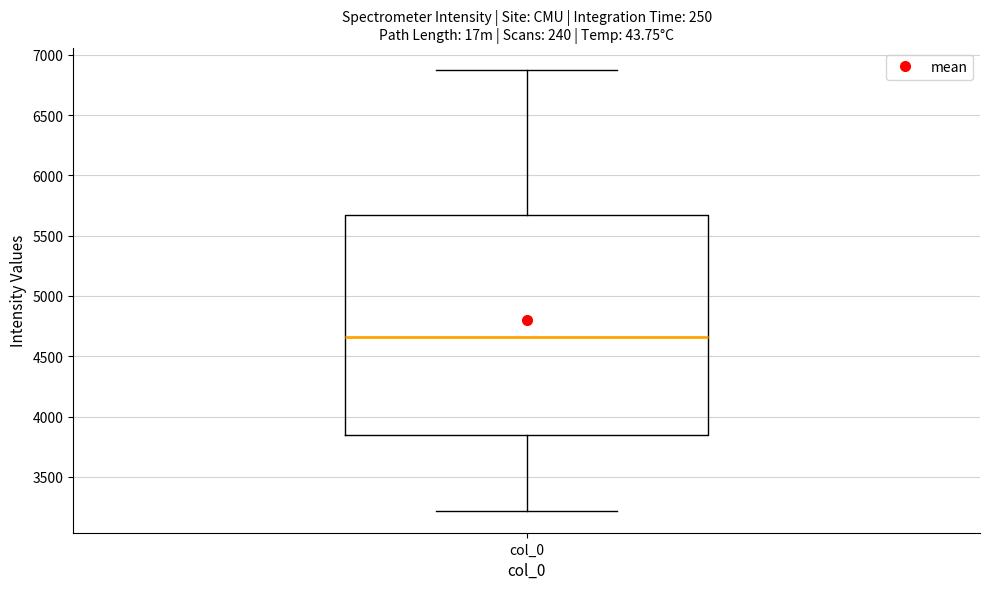

Read this box plot against the y-axis: the position of the median line, the range covered by the box, and the ends of both whiskers. The values are not printed on the chart, so give them approximately, as read against the axis.

median 4650, box 3850 to 5650, whiskers 3200 to 6900